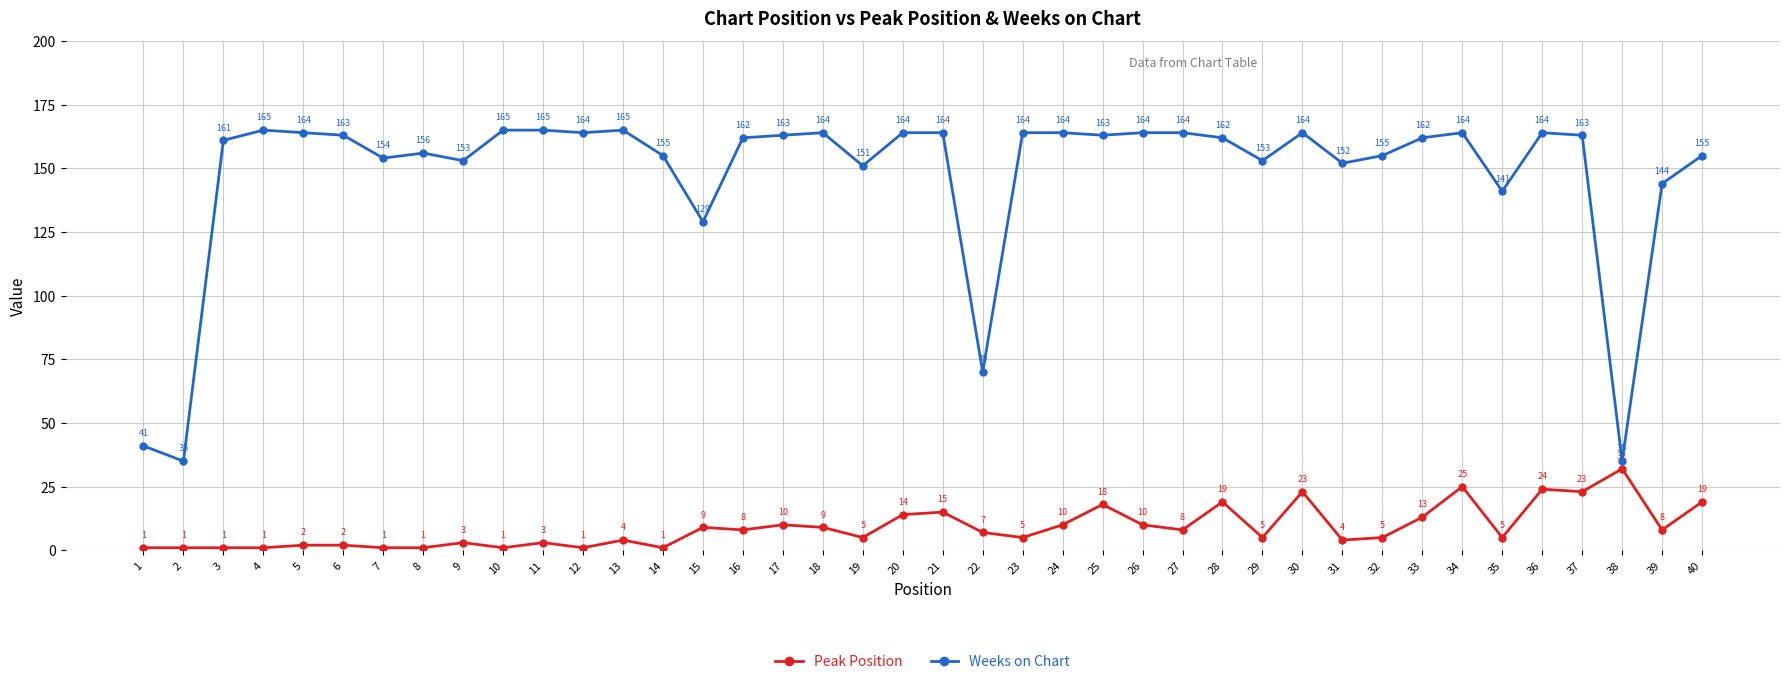

True or false: Weeks on Chart and Peak Position intersect in this chart.

False